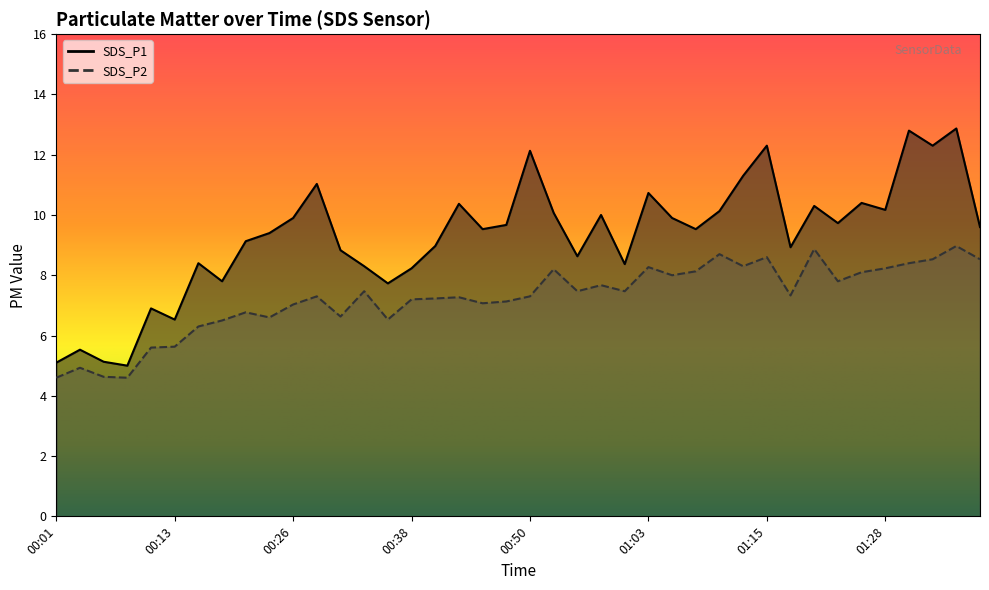

What is the value of the SDS_P2 point at the 38th from the left?

8.5